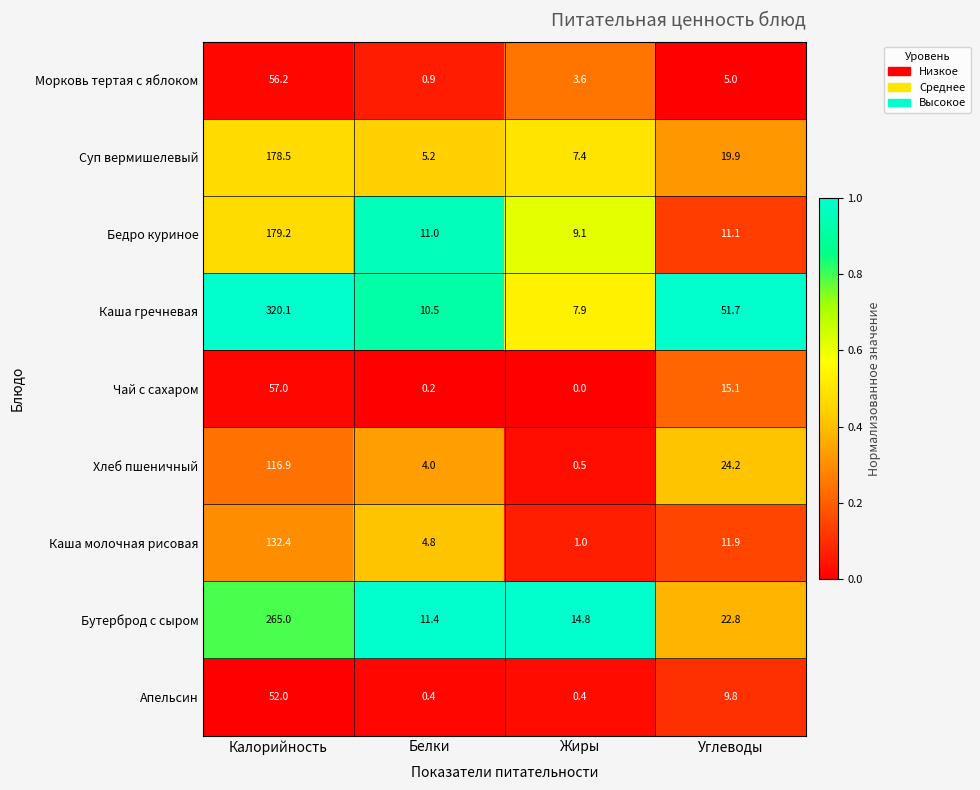

Which series has the largest total across all categories?

Каша гречневая